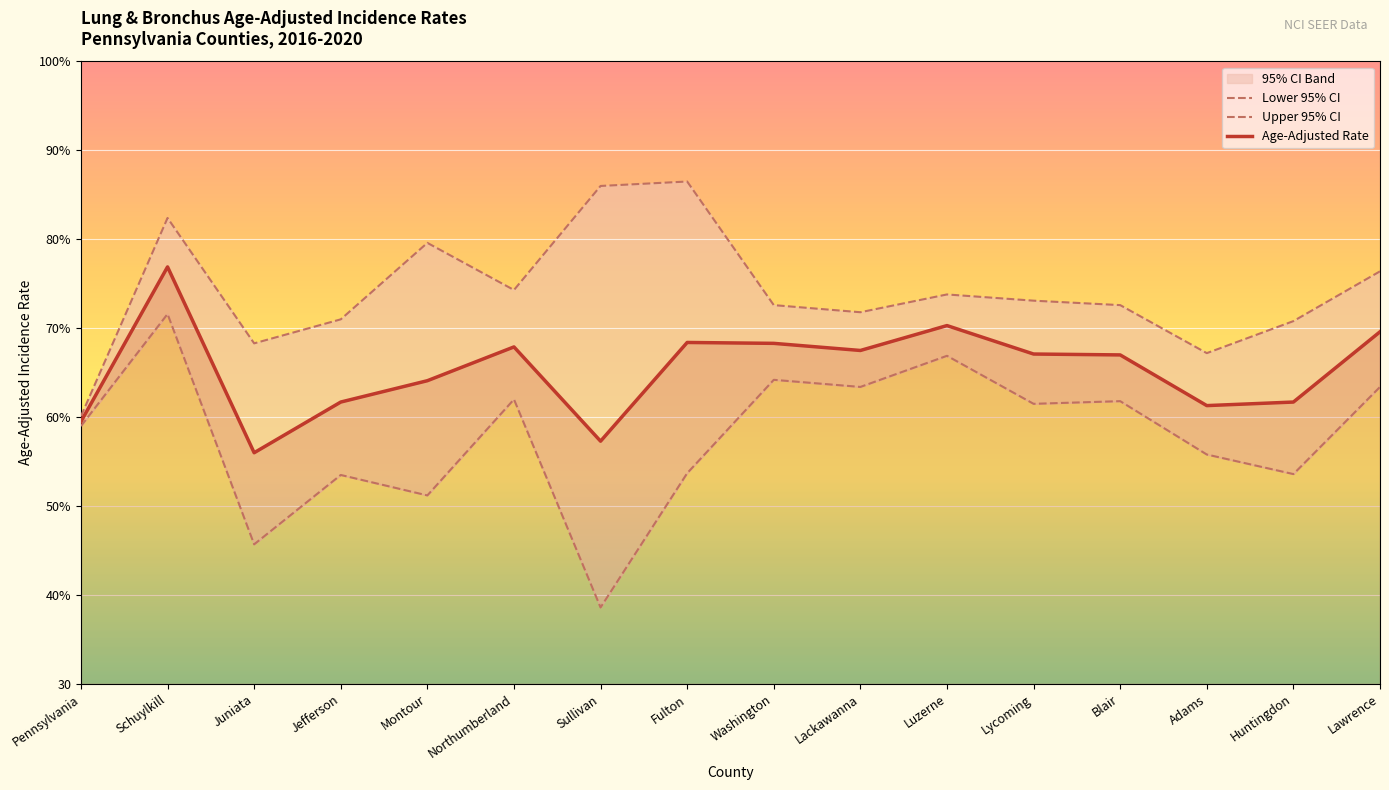

At how many categories does at least one series exceed 62?

15